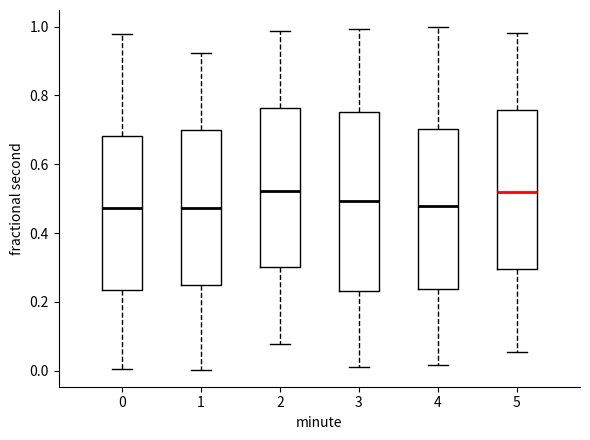

Reading left to right, read every box against the y-axis: the position of its median line, the range the box covers, and the ends of its whiskers. The values are not printed on the chart, so give them approximately, as read against the axis.

0: median 0.48, box 0.24 to 0.68, whiskers 0.00 to 0.98
1: median 0.48, box 0.24 to 0.70, whiskers 0.00 to 0.92
2: median 0.52, box 0.30 to 0.76, whiskers 0.08 to 0.98
3: median 0.50, box 0.24 to 0.76, whiskers 0.00 to 1.00
4: median 0.48, box 0.24 to 0.70, whiskers 0.02 to 1.00
5: median 0.52, box 0.30 to 0.76, whiskers 0.06 to 0.98